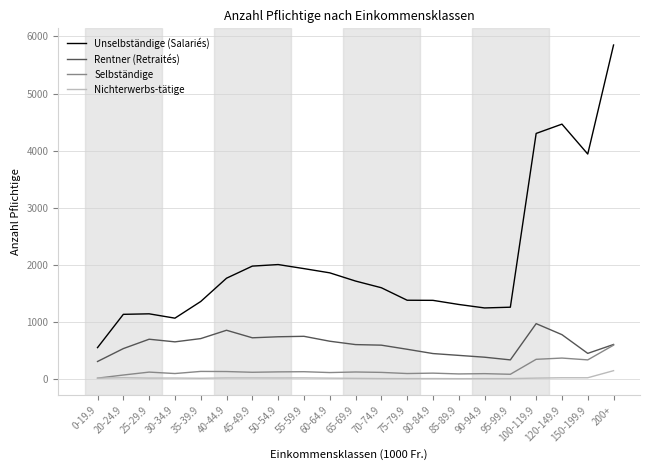

At which category is the sum across all series the highest?

200+